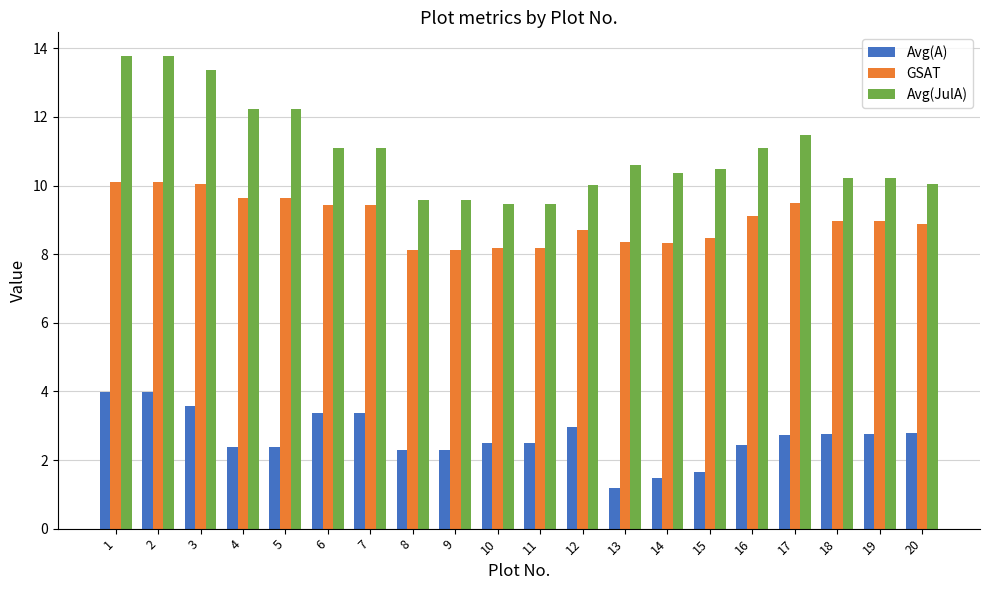

Which series changed the most between 2 and 4?

Avg(A)